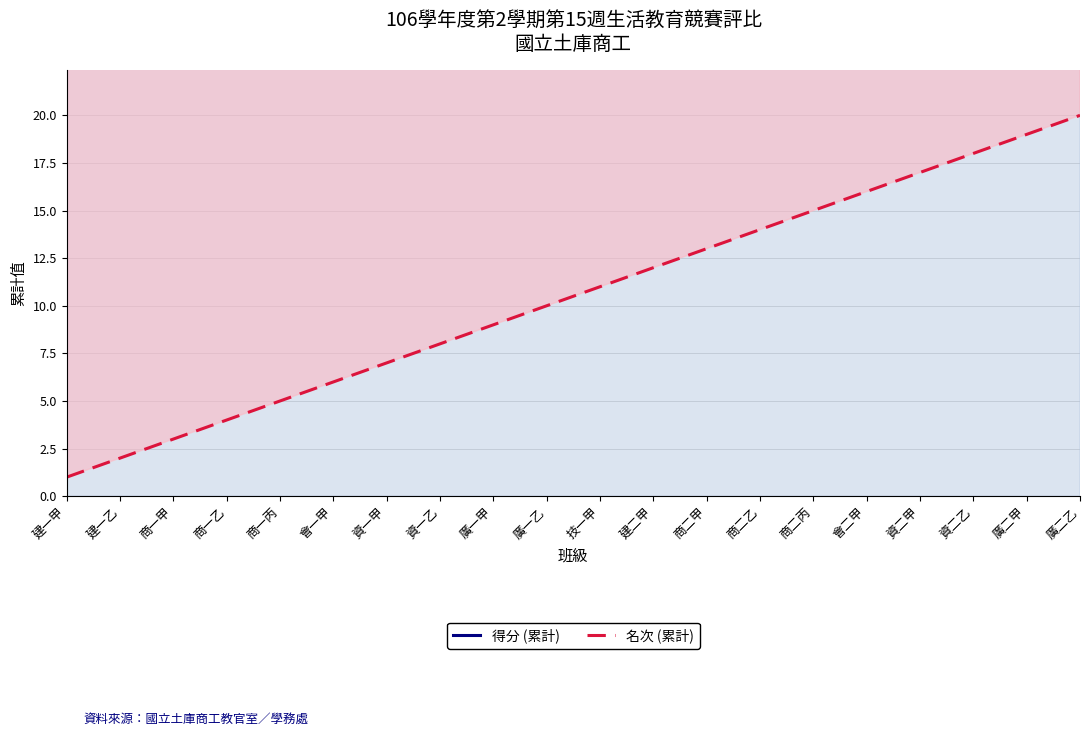

Between 會一甲 and 資一乙, which series saw the biggest shift?

得分 (累計)